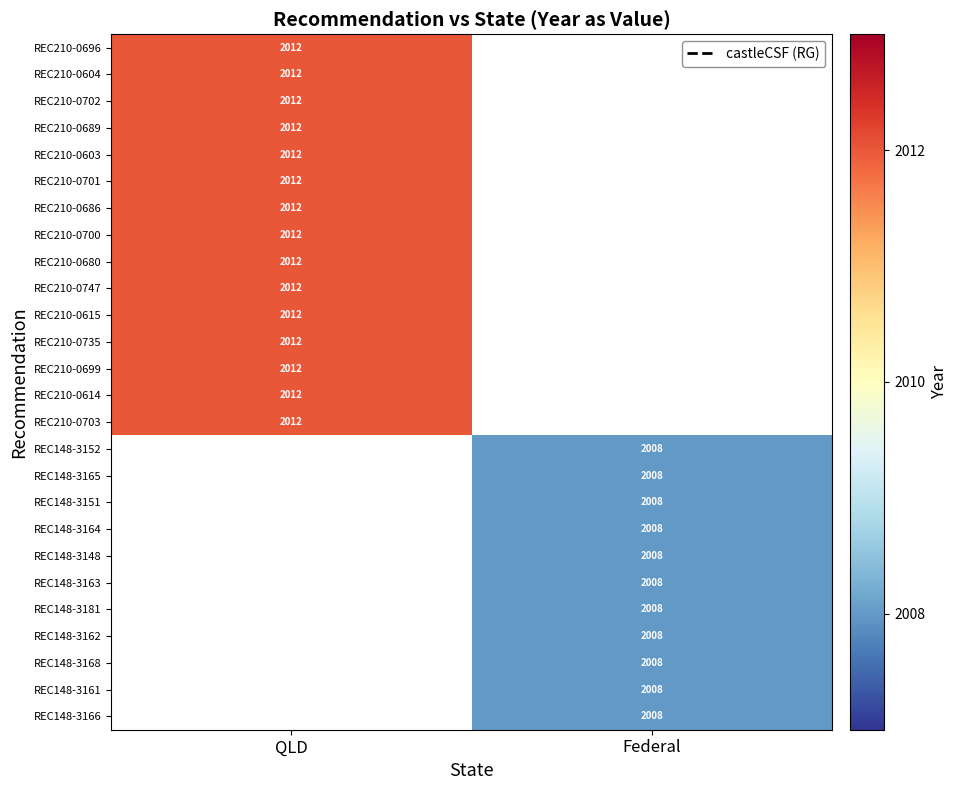

Is it true that REC210-0689 equals 2012 at QLD?

True